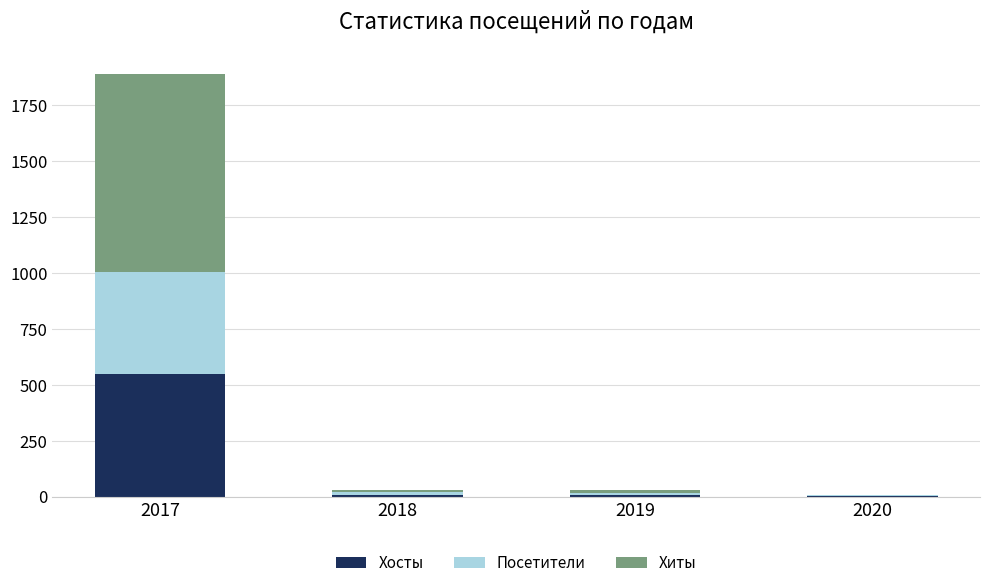

At which category is the sum across all series the highest?

2017